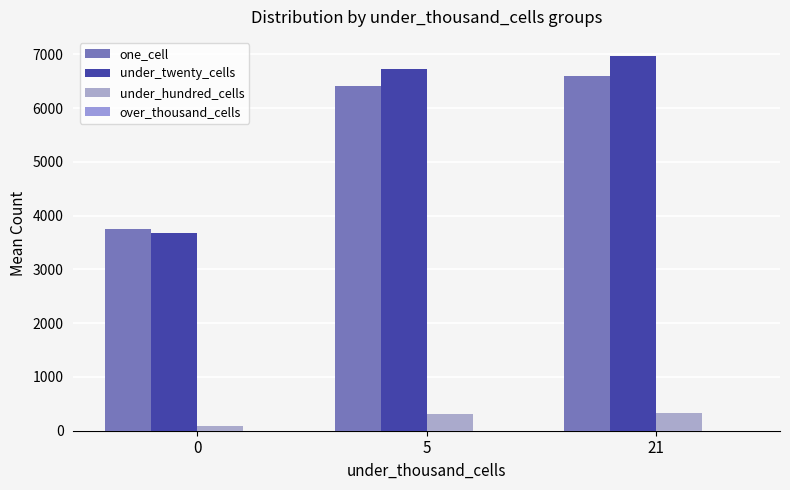

At 21, list the series in order from smallest to largest.

under_hundred_cells, one_cell, under_twenty_cells